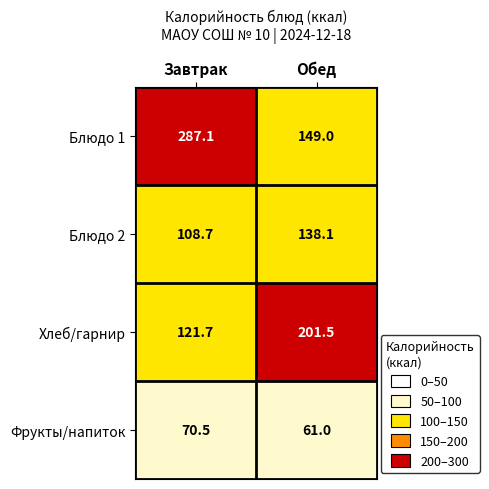

What is the sum of all Фрукты/напиток values?

131.5